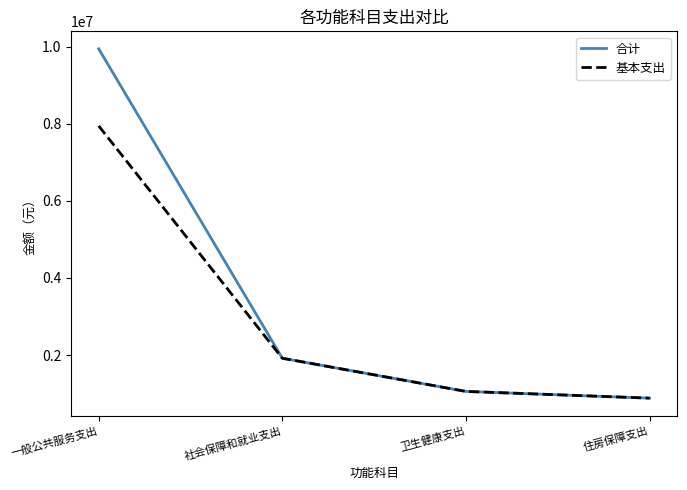

The 合计 series shows 1704029 at 卫生健康支出. True or false?

False